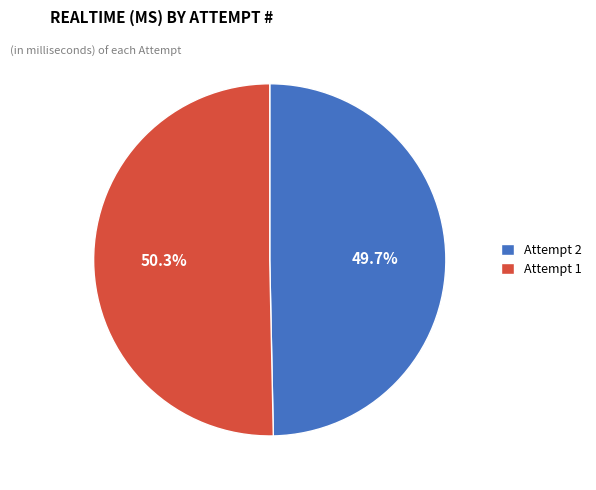

Between Attempt 2 and Attempt 1, which is larger?

Attempt 1